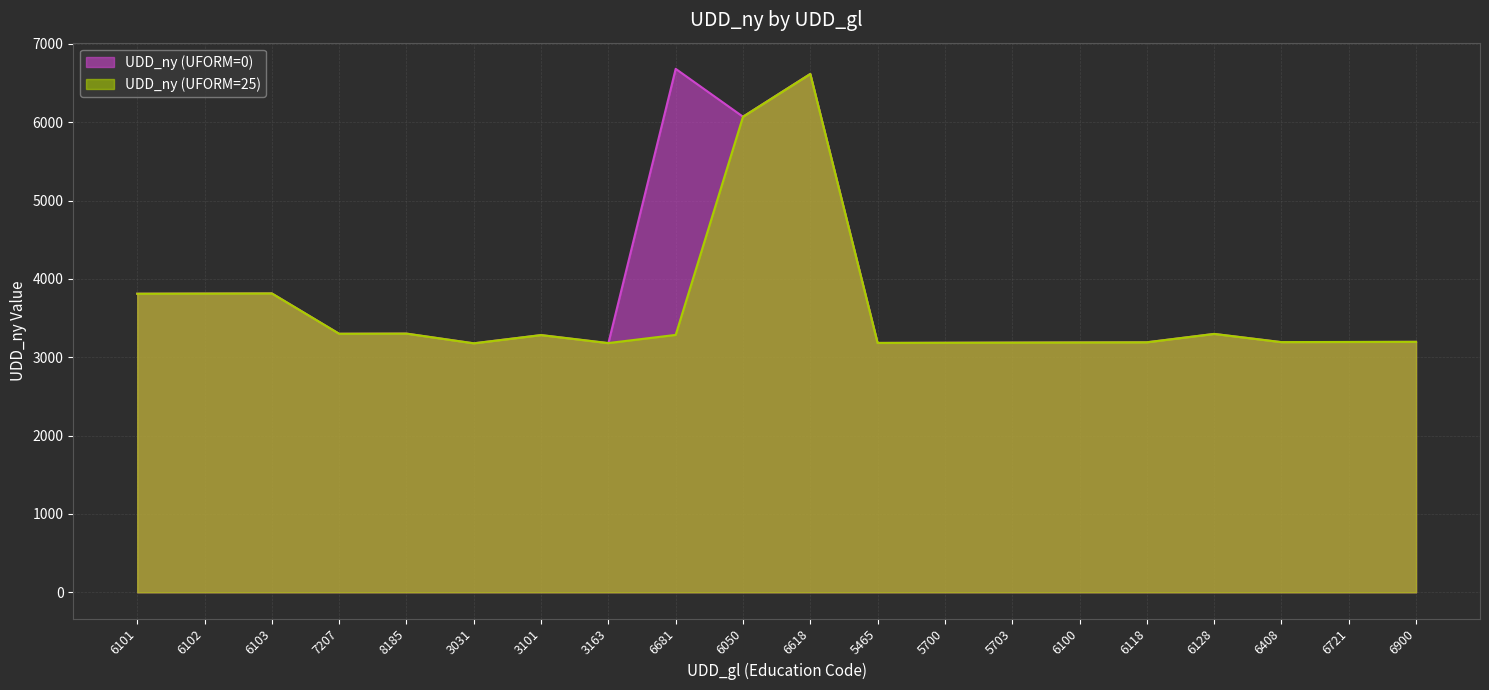

Does the chart display data point markers on the line(s)?

No